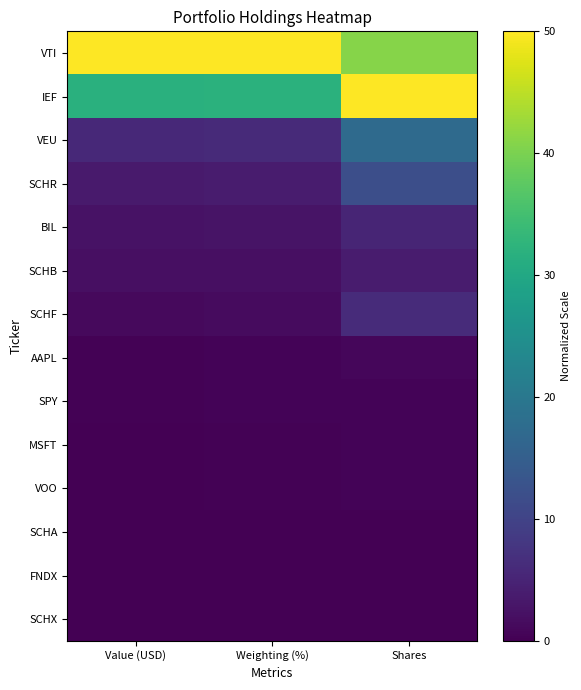

Which has a higher value, Shares or Value (USD)?

Value (USD)